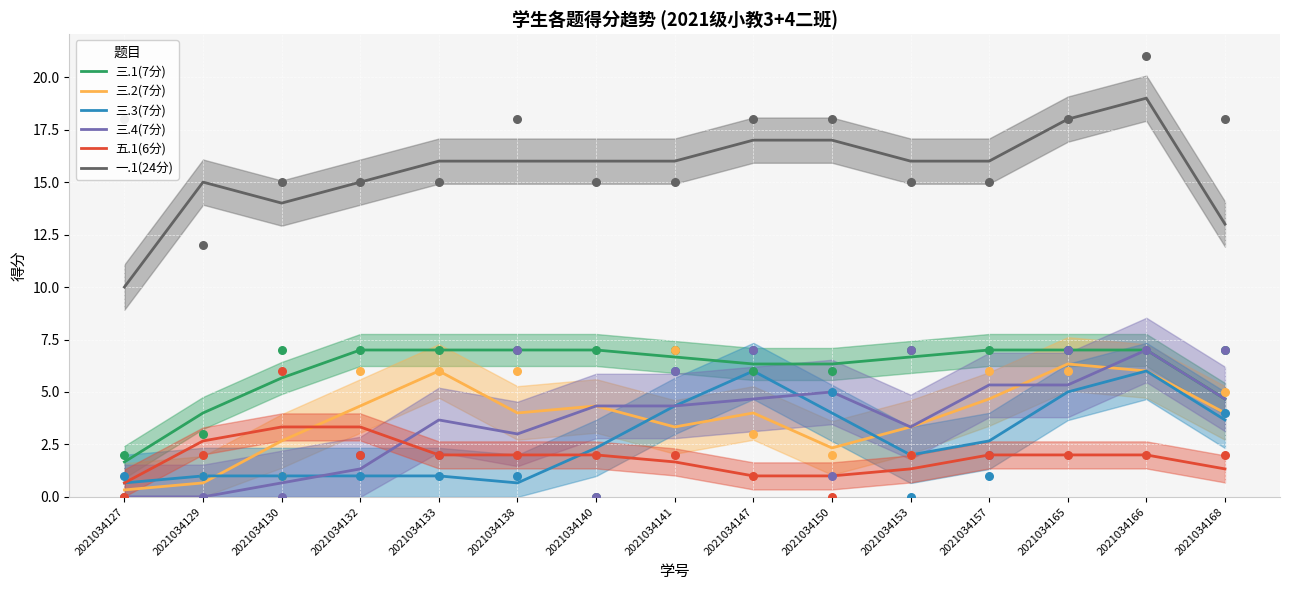

Is the value of 三.3(7分) at 2021034132 greater than the value of 三.1(7分) at 2021034165?

No